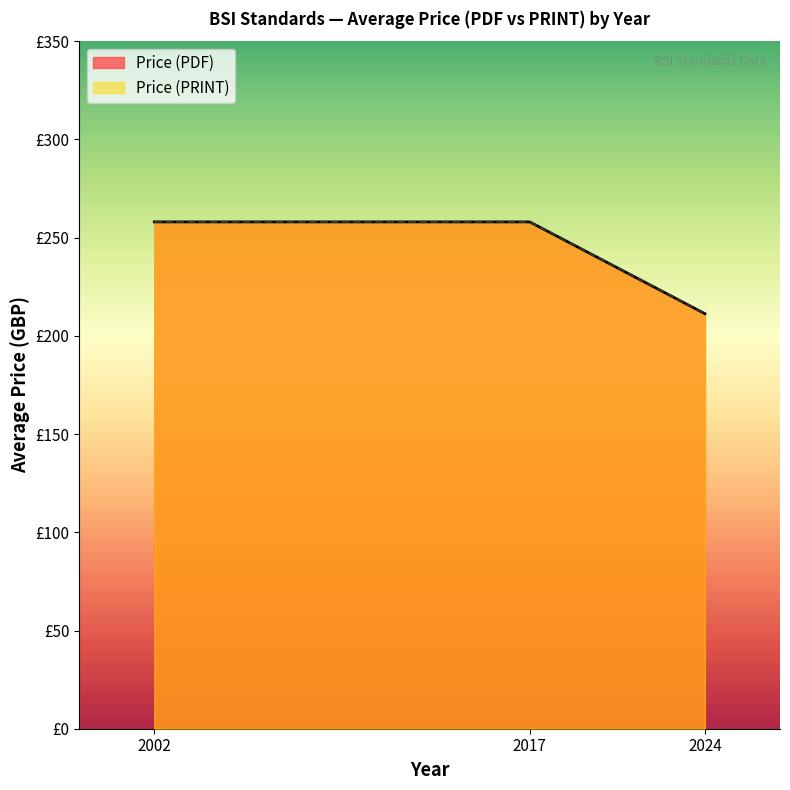

True or false: Price (PRINT) and Price (PDF) intersect in this chart.

False